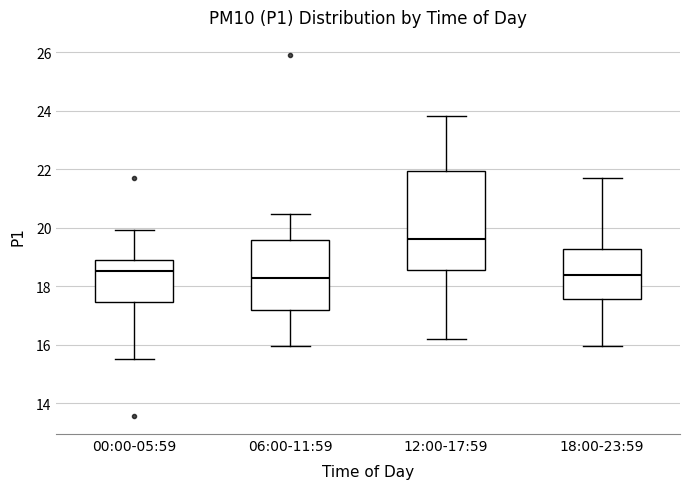

Where does the lower whisker of the box for 12:00-17:59 end on the y-axis? The values are not printed on the chart, so give them approximately, as read against the axis.

16.2